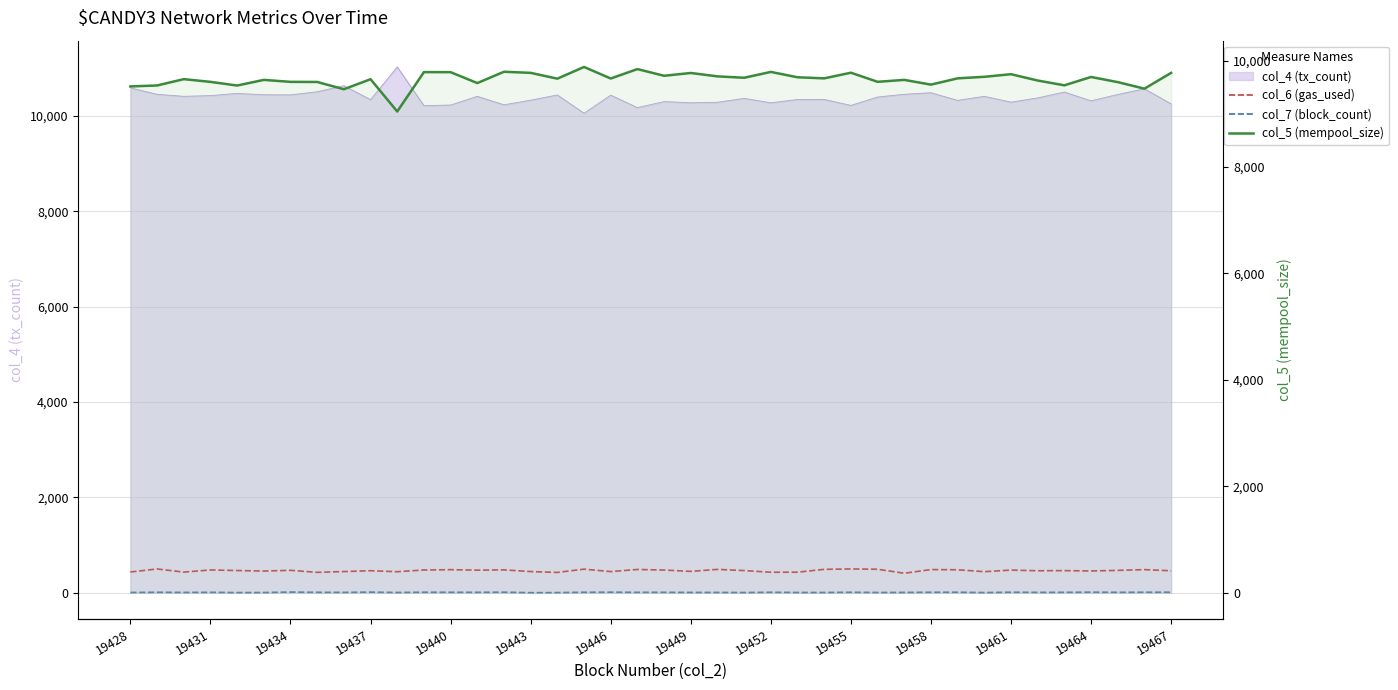

How many values in the col_7 (block_count) series exceed 8?

16